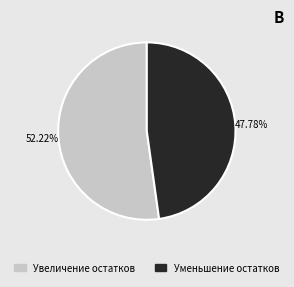

To the nearest percent, what is the difference between the Уменьшение остатков and Увеличение остатков slice percentages?

4%